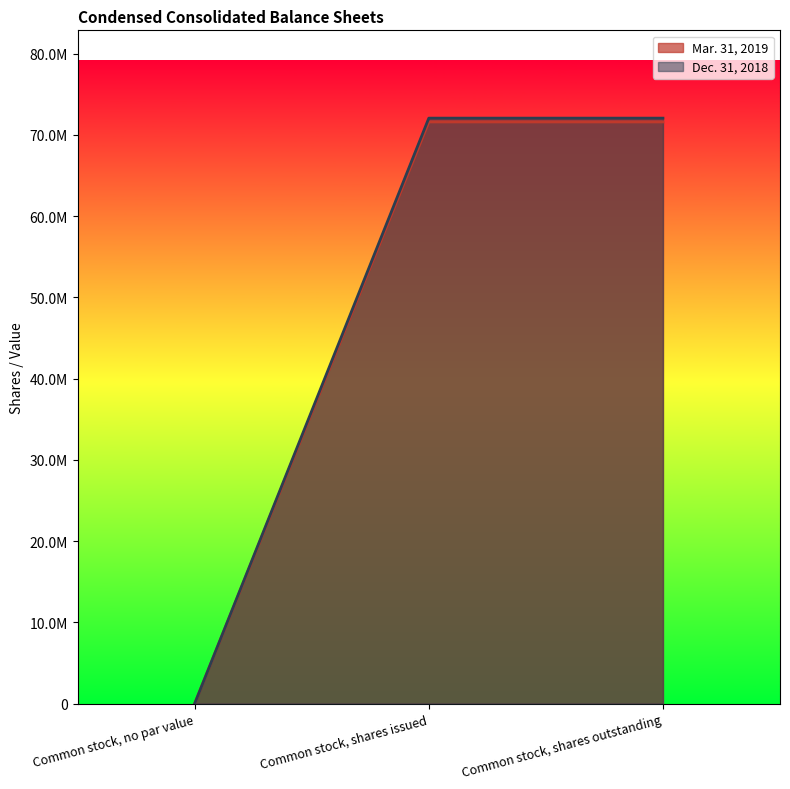

How many lines are shown in the chart?

2